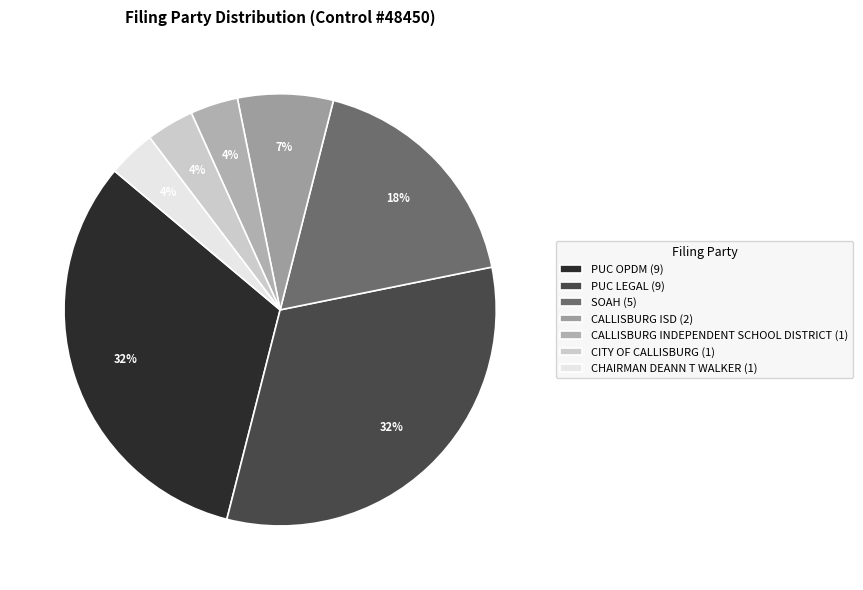

Approximately how many times larger is the value at SOAH compared to CITY OF CALLISBURG?

5.0